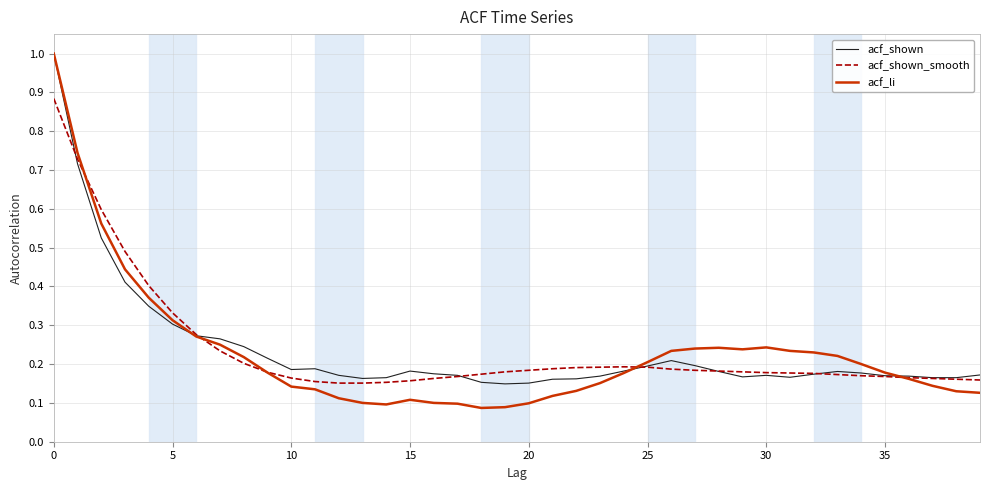

What is the greatest value displayed?

1.0